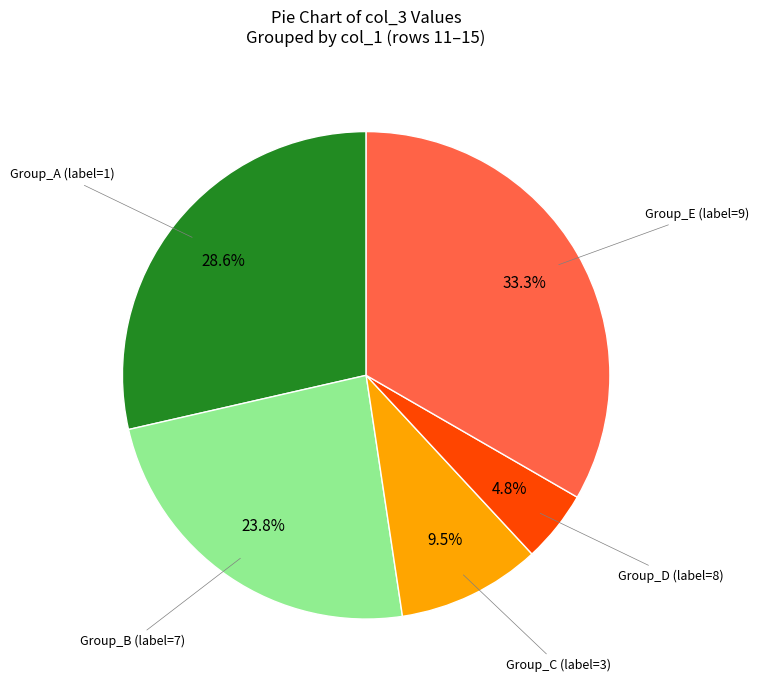

Combined, what portion of the pie is Group_B (label=7) and Group_A (label=1)?

52.4%